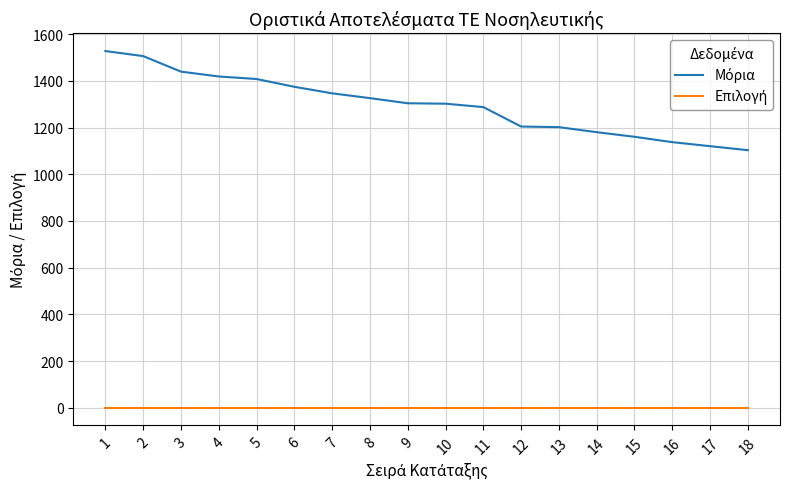

What is the greatest value displayed?

1527.6